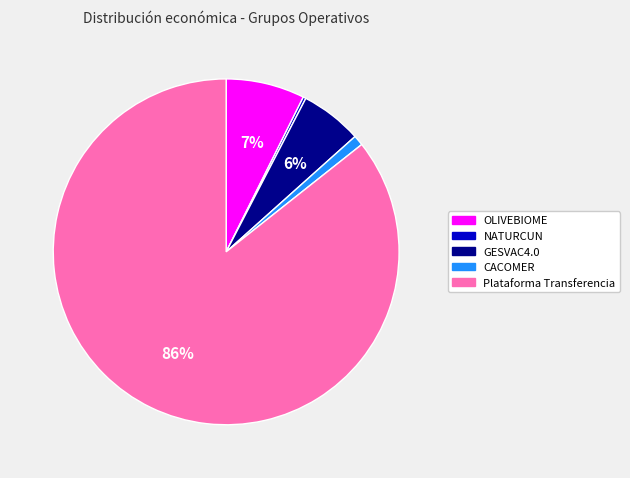

Which category accounts for the majority?

Plataforma Transferencia